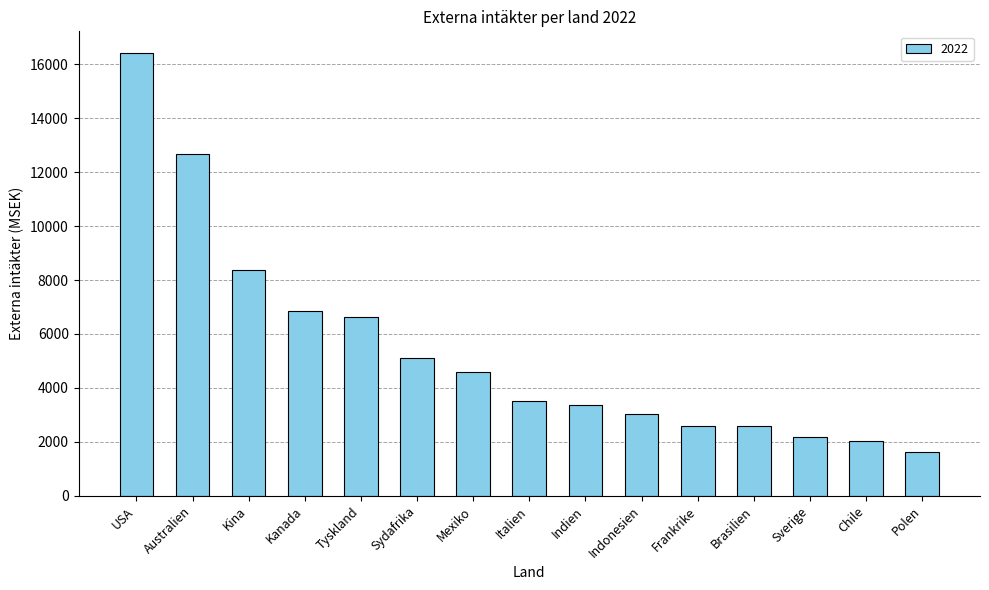

Are the bars horizontal?

No